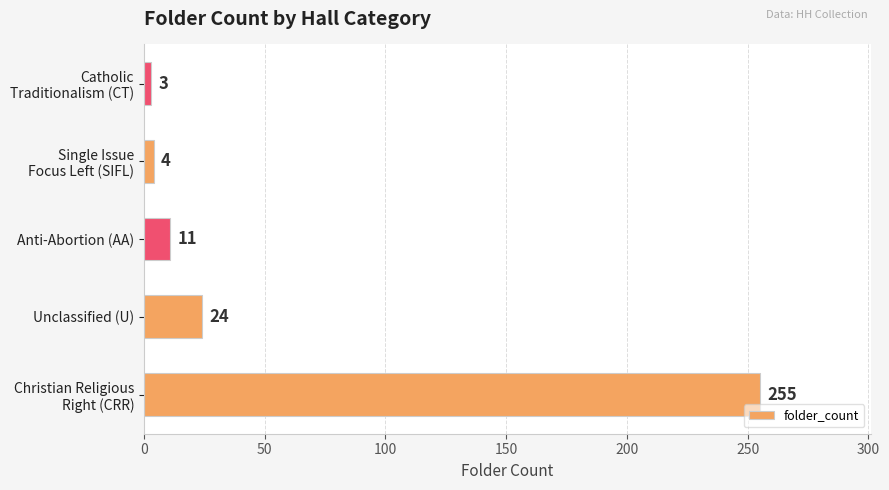

What is the difference between the maximum and minimum values?

252